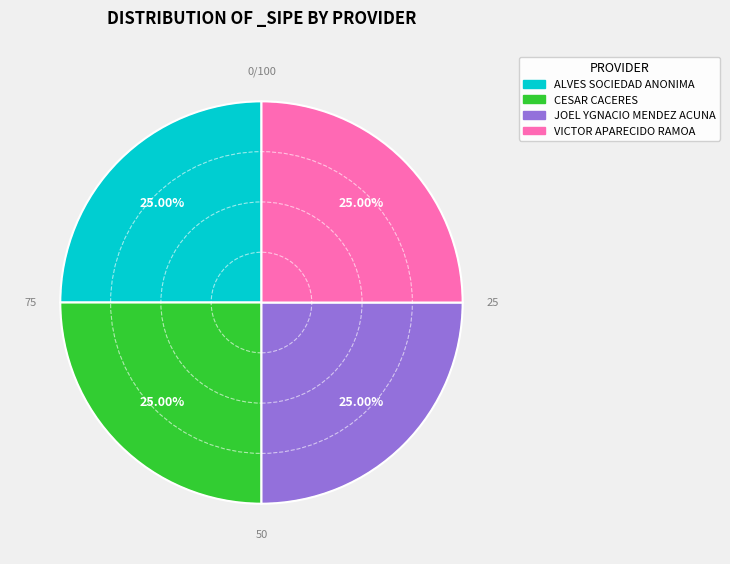

Does any single category account for the majority?

No